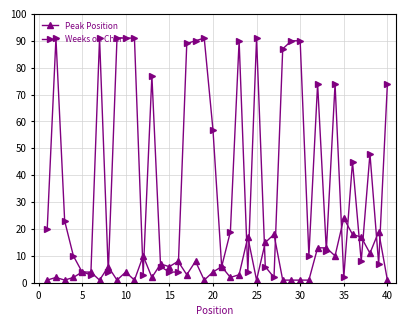

What is the highest value of the Peak Position series?

24